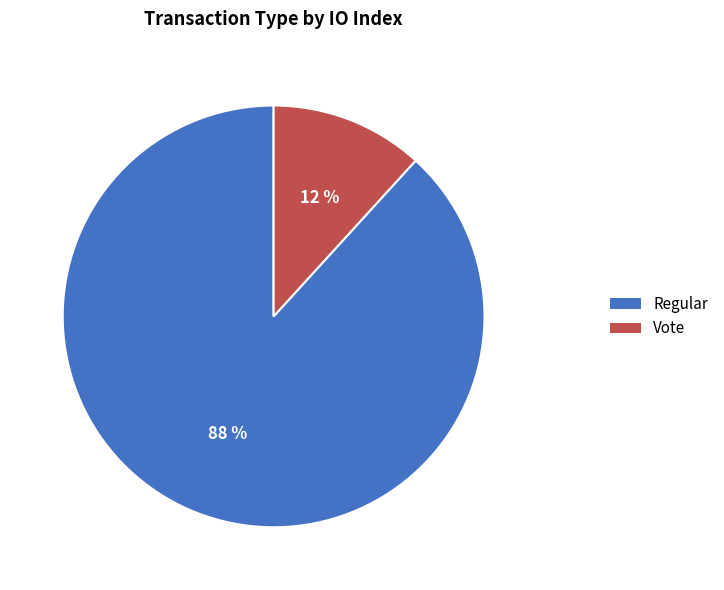

To the nearest percent, what is the difference between the largest and smallest slice percentages?

76%